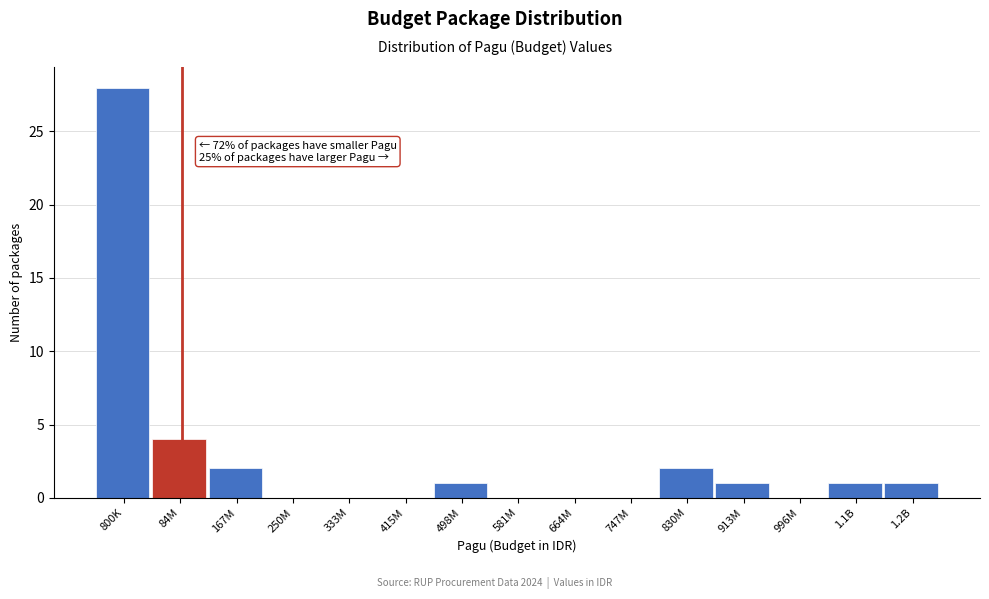

Reading right to left, list all the values displayed in this chart.

1.2B=1	1.1B=1	996M=0	913M=1	830M=2	747M=0	664M=0	581M=0	498M=1	415M=0	333M=0	250M=0	167M=2	84M=4	800K=28